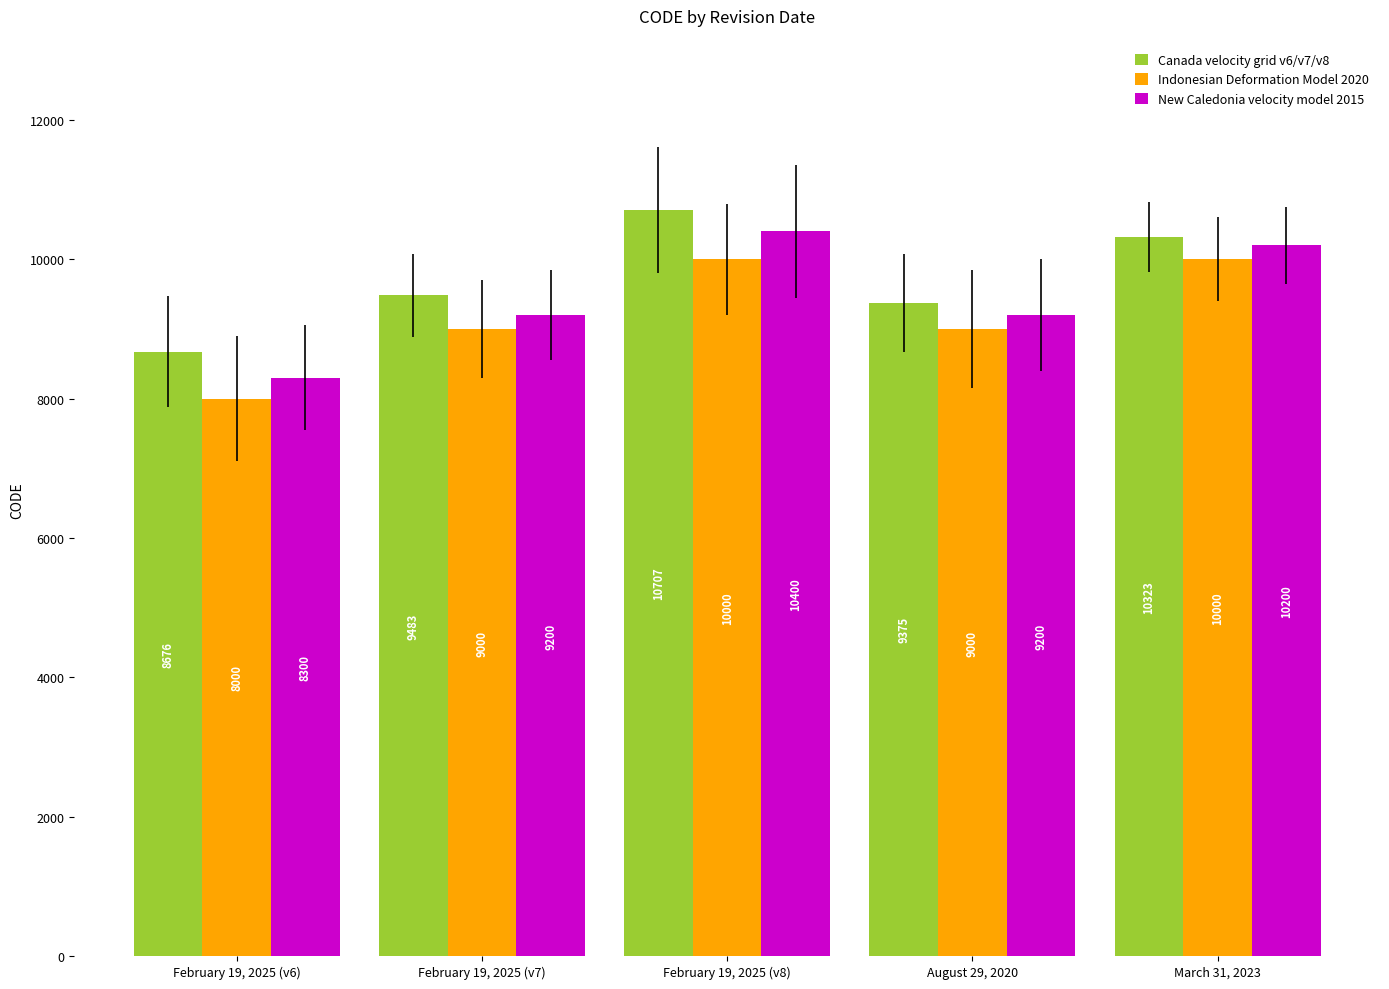

What position from the left is February 19, 2025 (v6)?

1